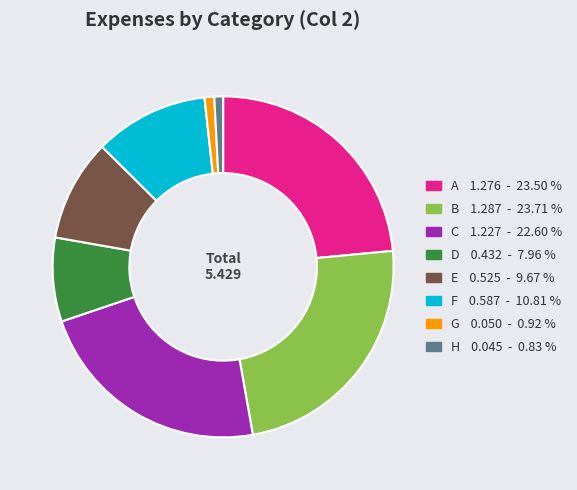

Do C 1.227 - 22.60 % and H 0.045 - 0.83 % together represent more than half of the pie?

No